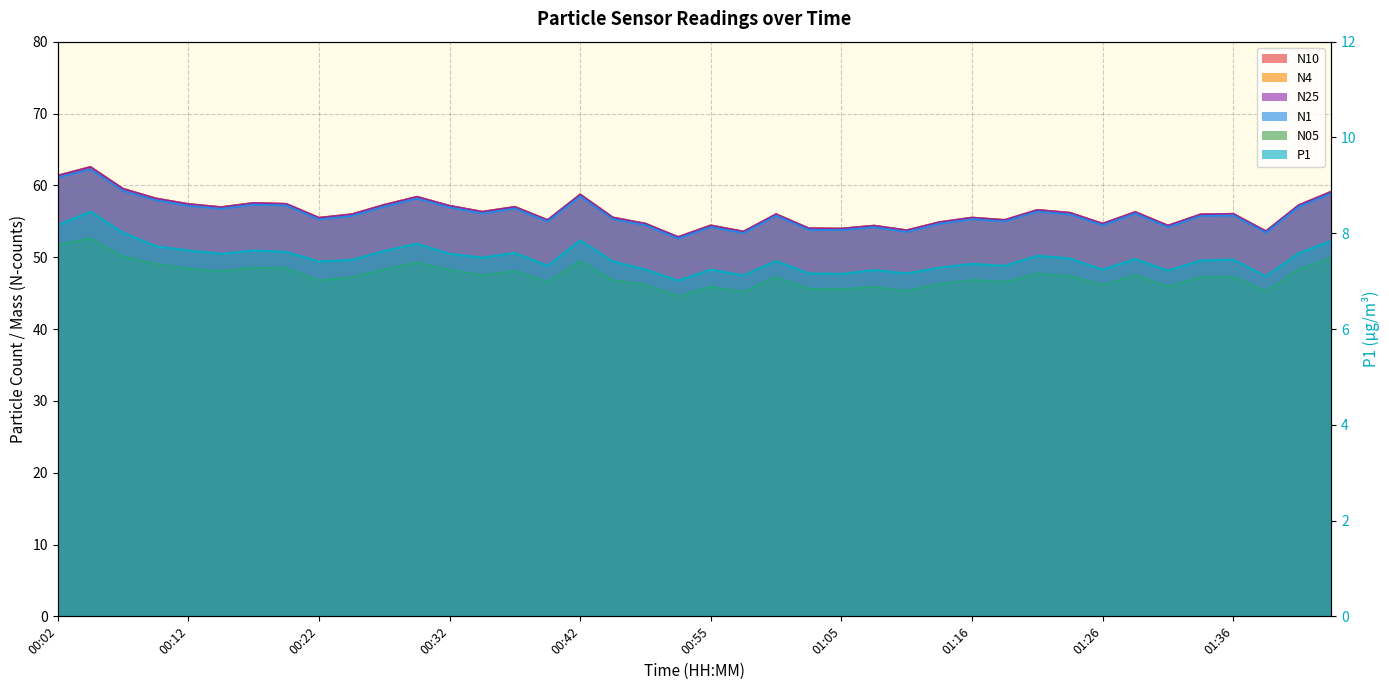

Is the value of P1 at 01:13 greater than the value of N10 at 01:36?

No